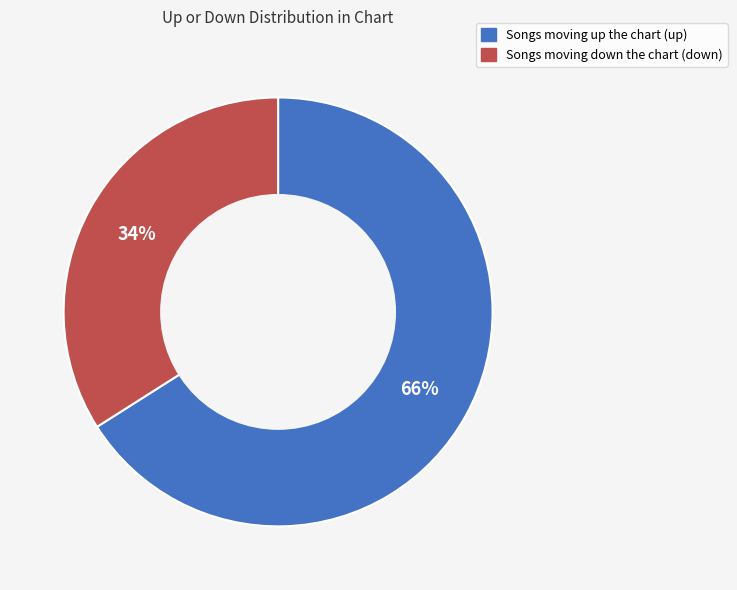

How many slices are in this pie chart?

2